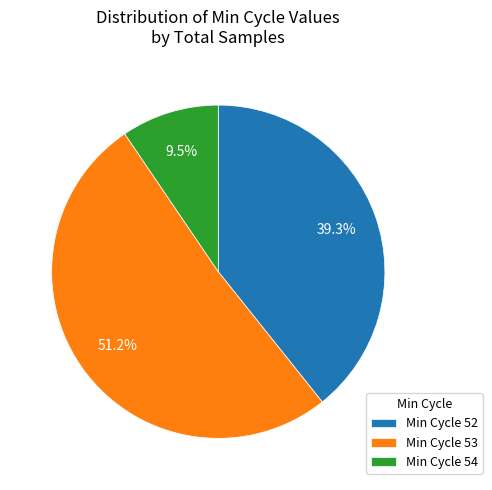

Is there any slice that represents more than half of the pie?

Yes